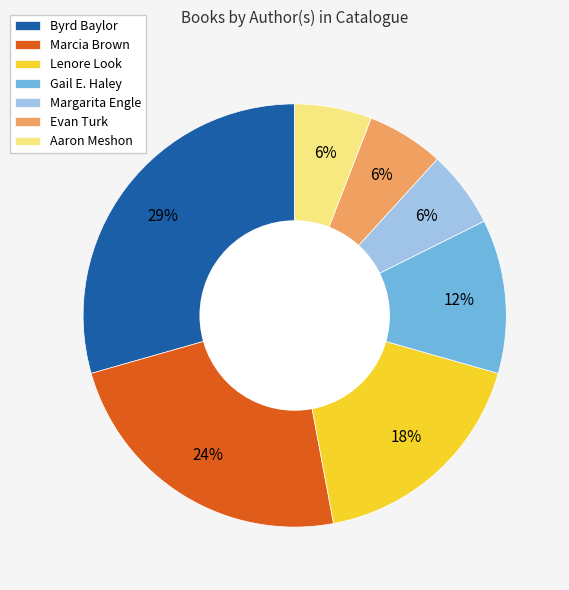

To the nearest percent, what percentage of the pie is Aaron Meshon?

6%